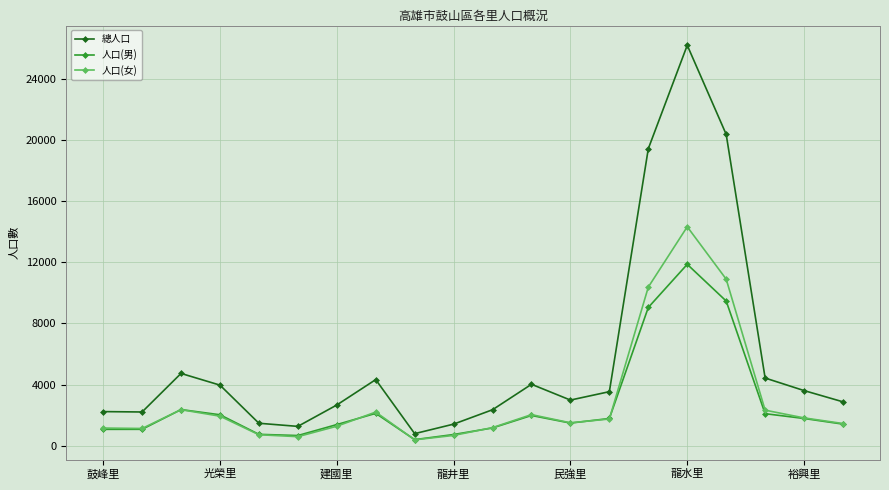

True or false: 總人口 has more than 1 interior local peaks.

True